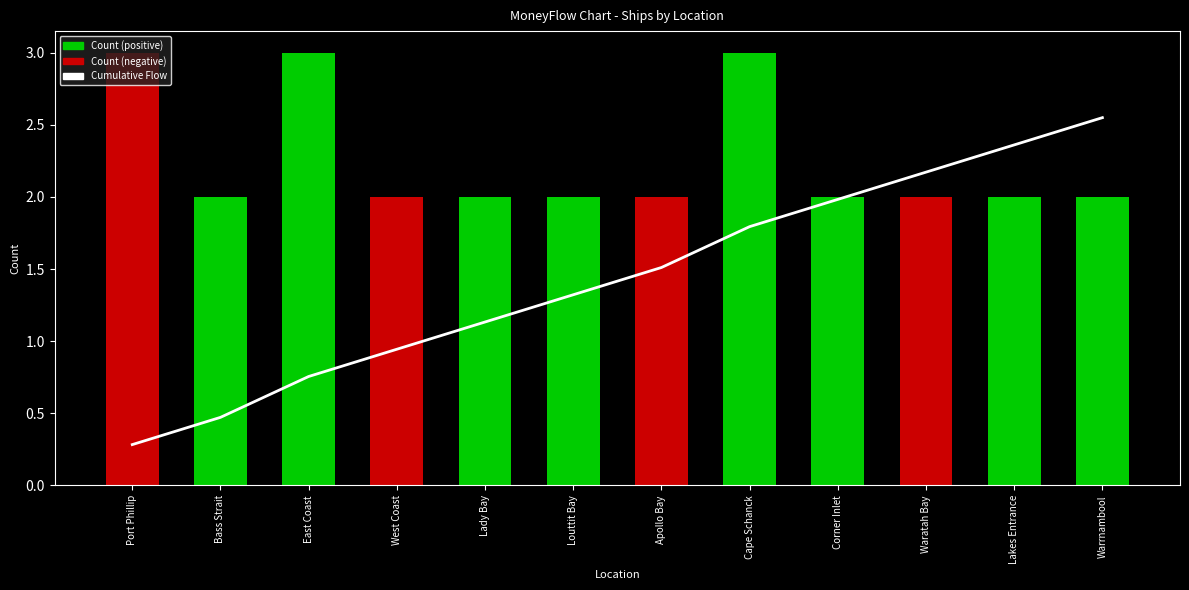

Rank the series by their average value, from highest to lowest.

Count, Cumulative Flow